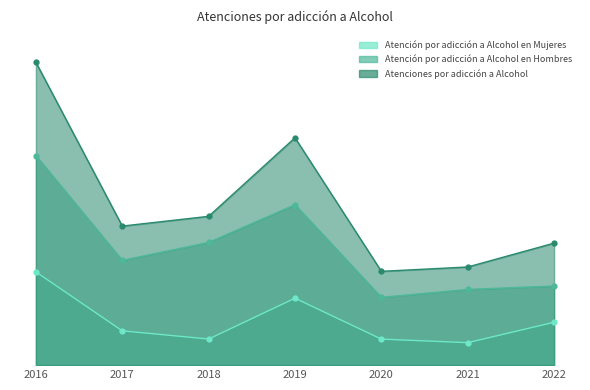

True or false: Atención por adicción a Alcohol en Hombres and Atenciones por adicción a Alcohol cross at least once.

False